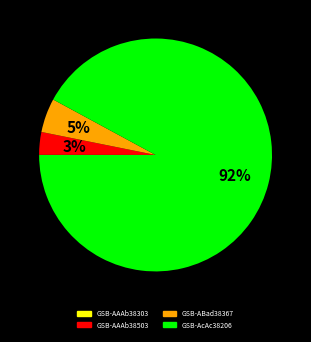

Which category has the biggest portion of the pie?

GSB-AcAc38206